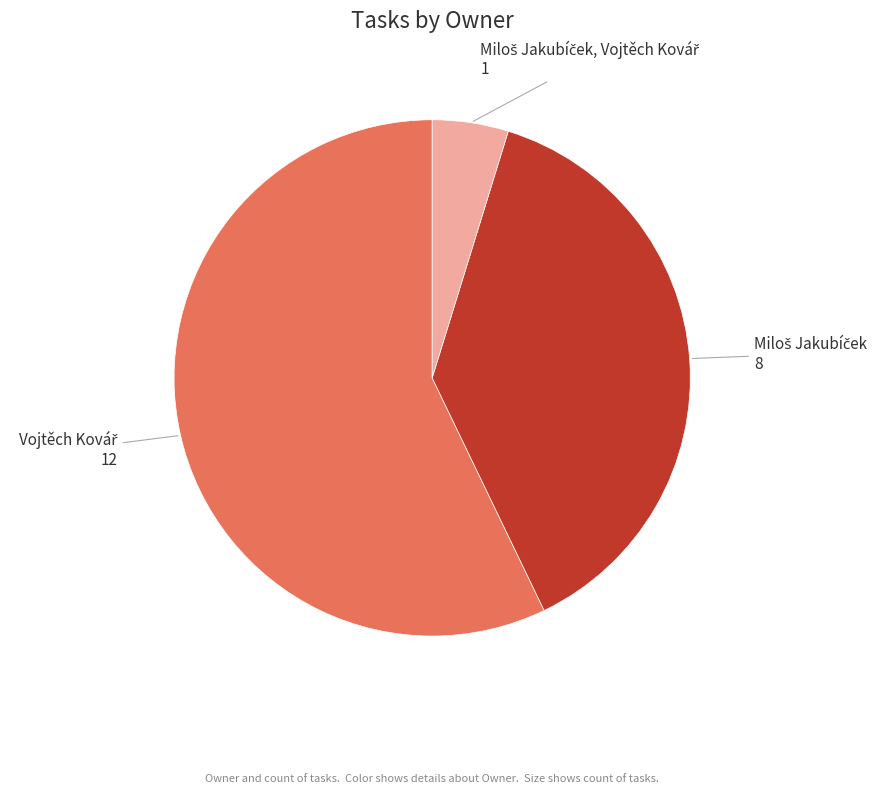

Does any single category account for the majority?

Yes